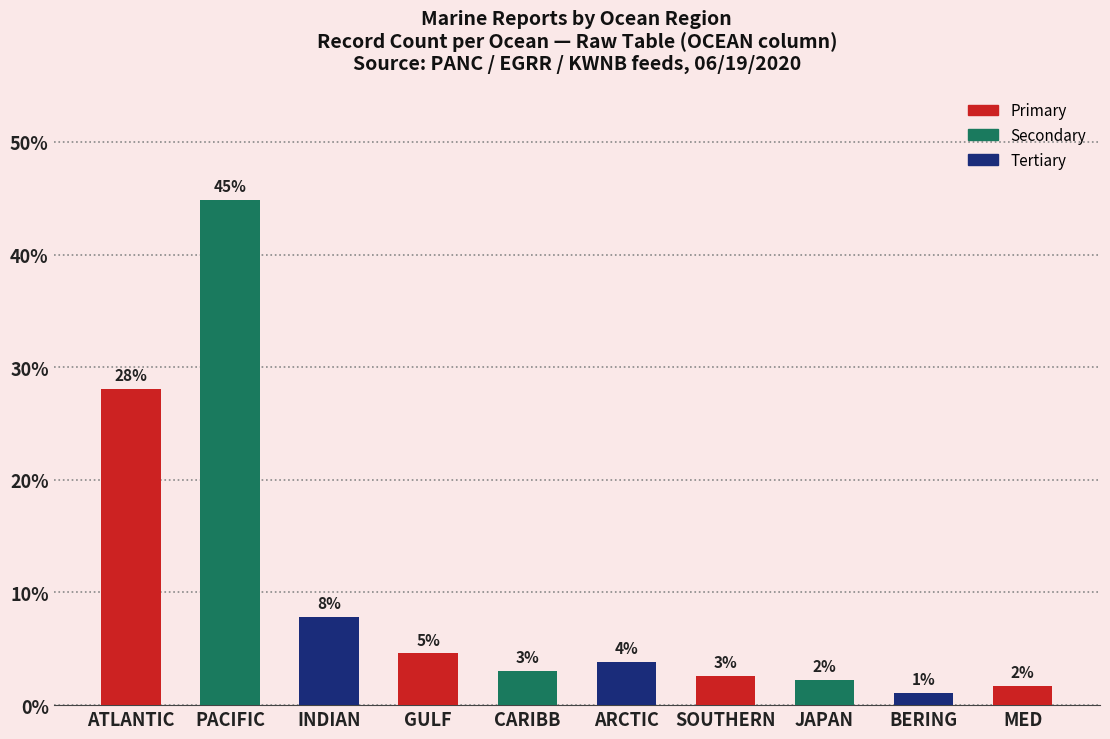

Is it true that the value at PACIFIC is 44.9?

True